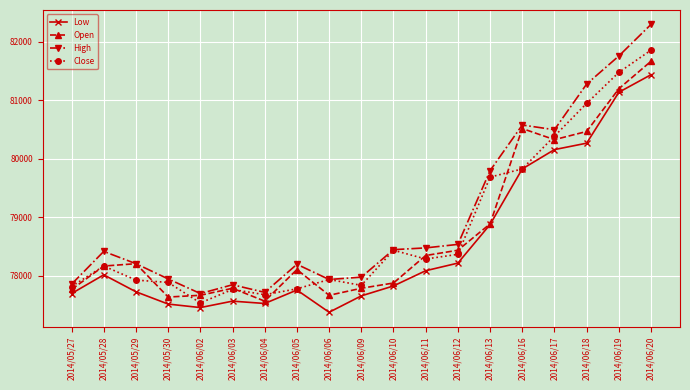

What is the value of the Low point at the 3rd from the left?

77730